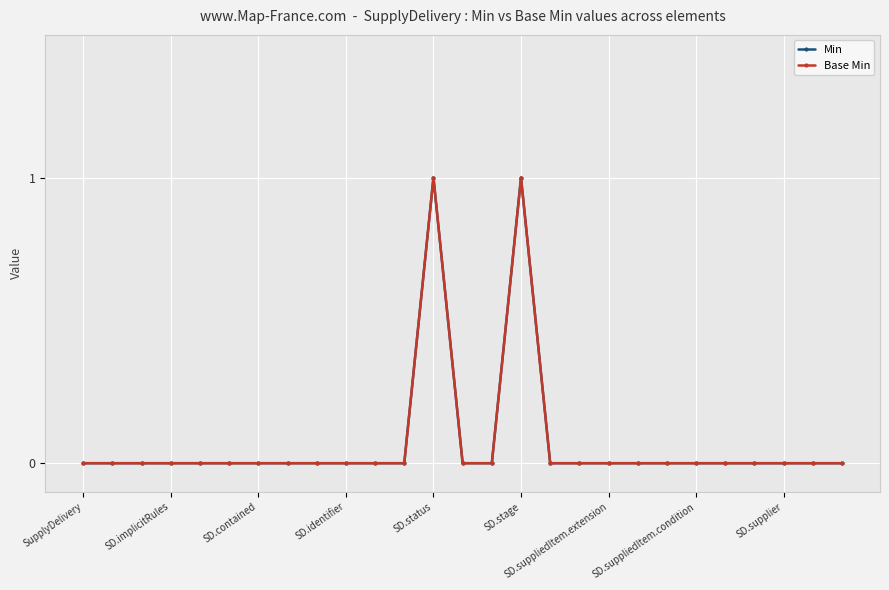

What are all the series names shown in the legend?

Min, Base Min